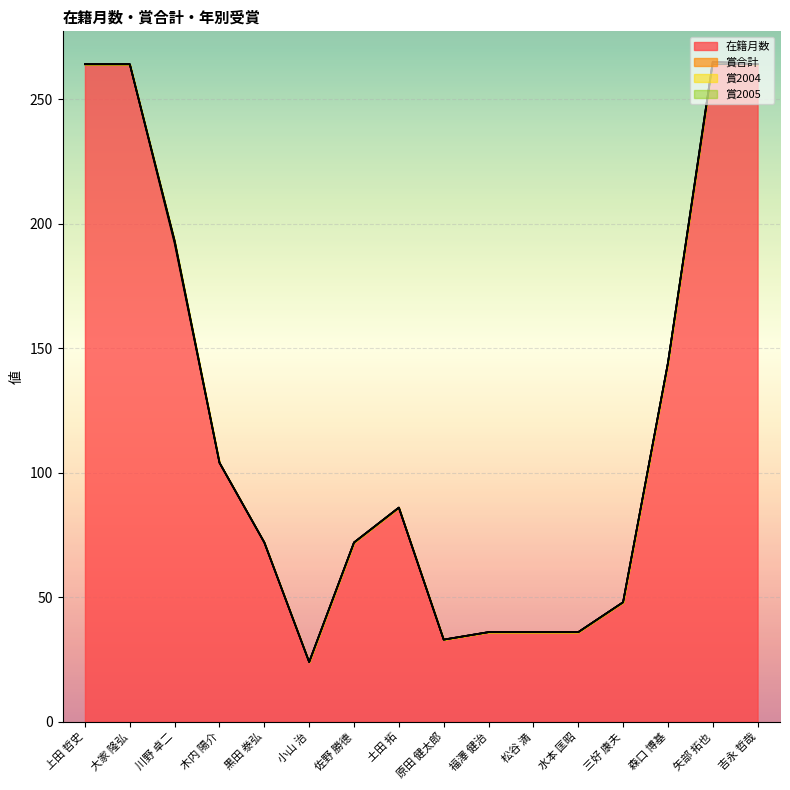

How many interior local peaks does the 賞合計 series have?

2